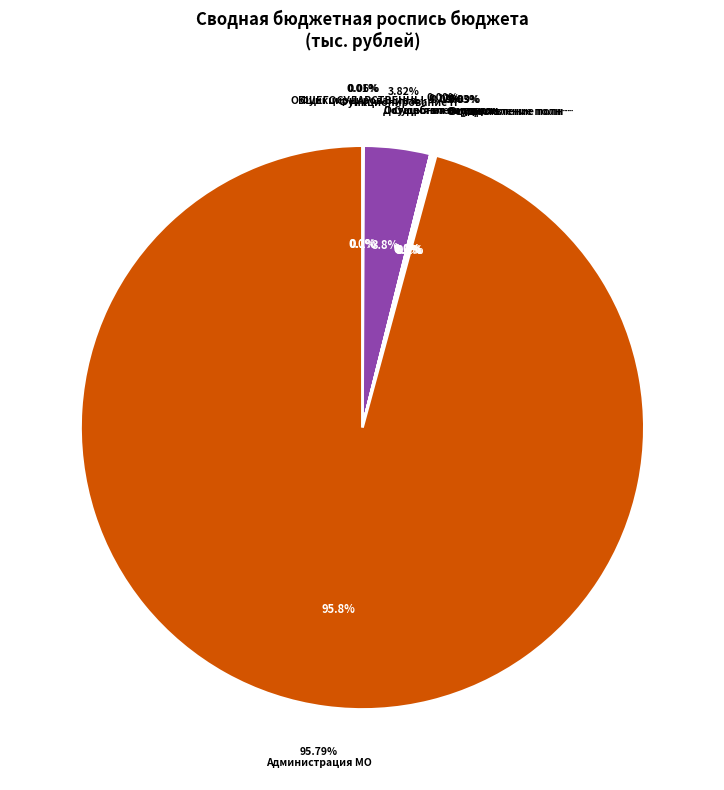

What portion of the pie excludes 4?

96.2%